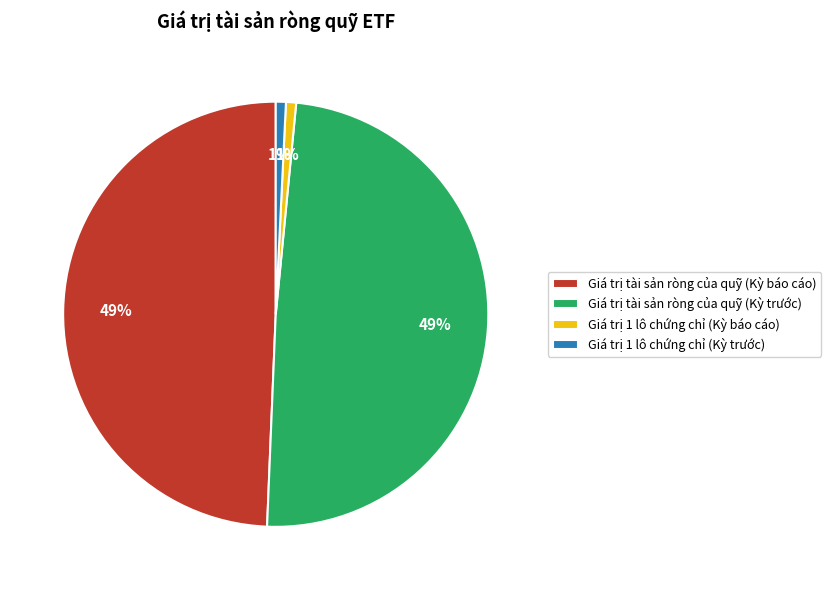

Is it true that Giá trị tài sản ròng của quỹ (Kỳ báo cáo) is 49% of the pie?

True